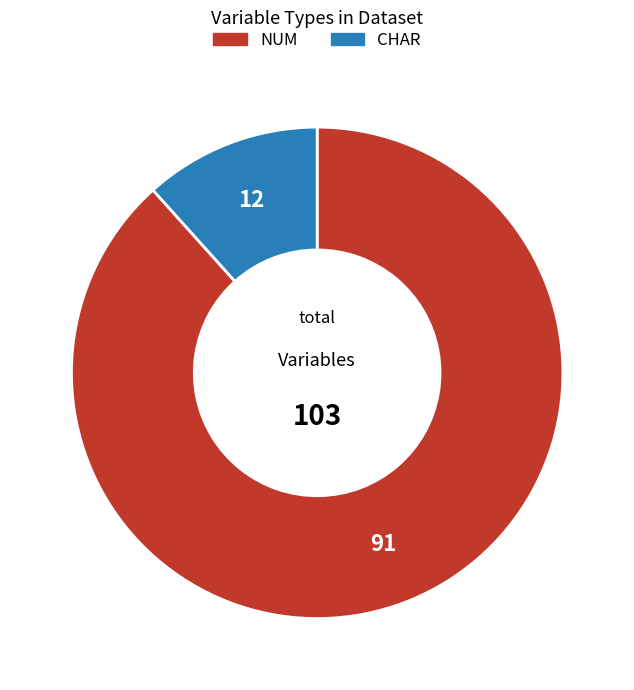

Count the number of slices in the pie.

2